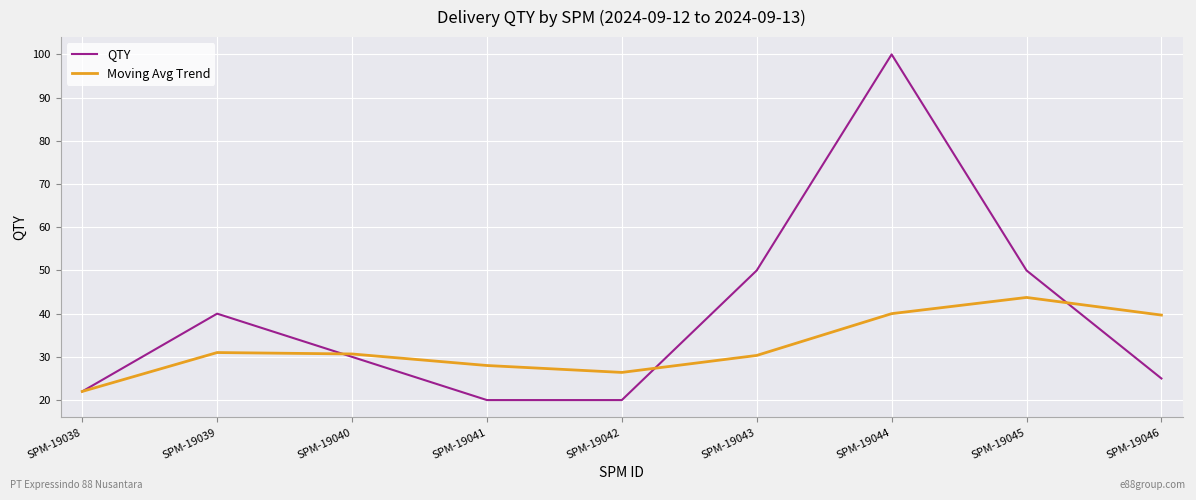

At how many categories does at least one series exceed 75?

1